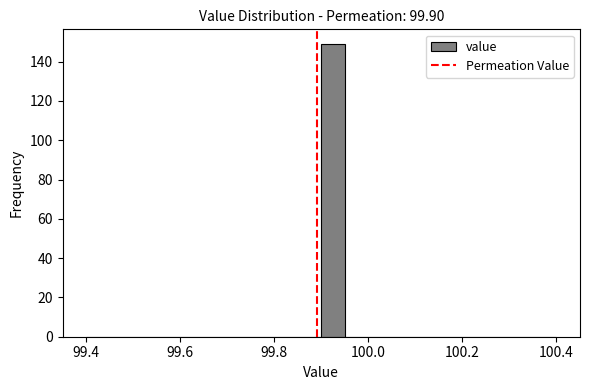

Around what value on the x-axis is the tallest bar? Give the approximate position of its centre, as read against the axis.

99.92